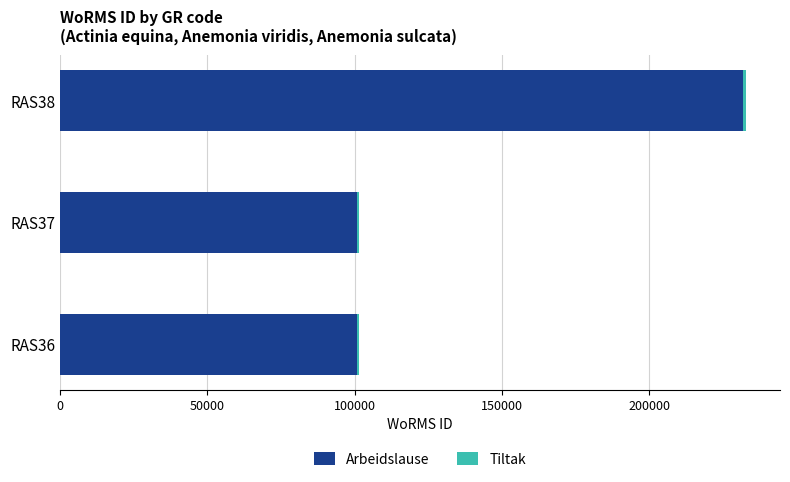

The value of Arbeidslause at RAS36 is 134368. True or false?

False